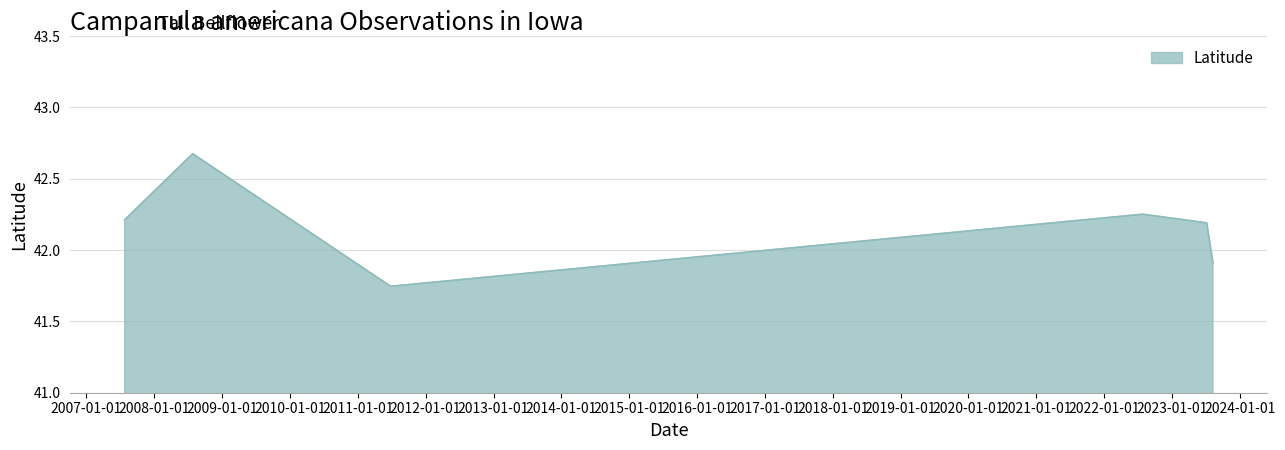

What is the difference between the second highest and minimum values?

0.5